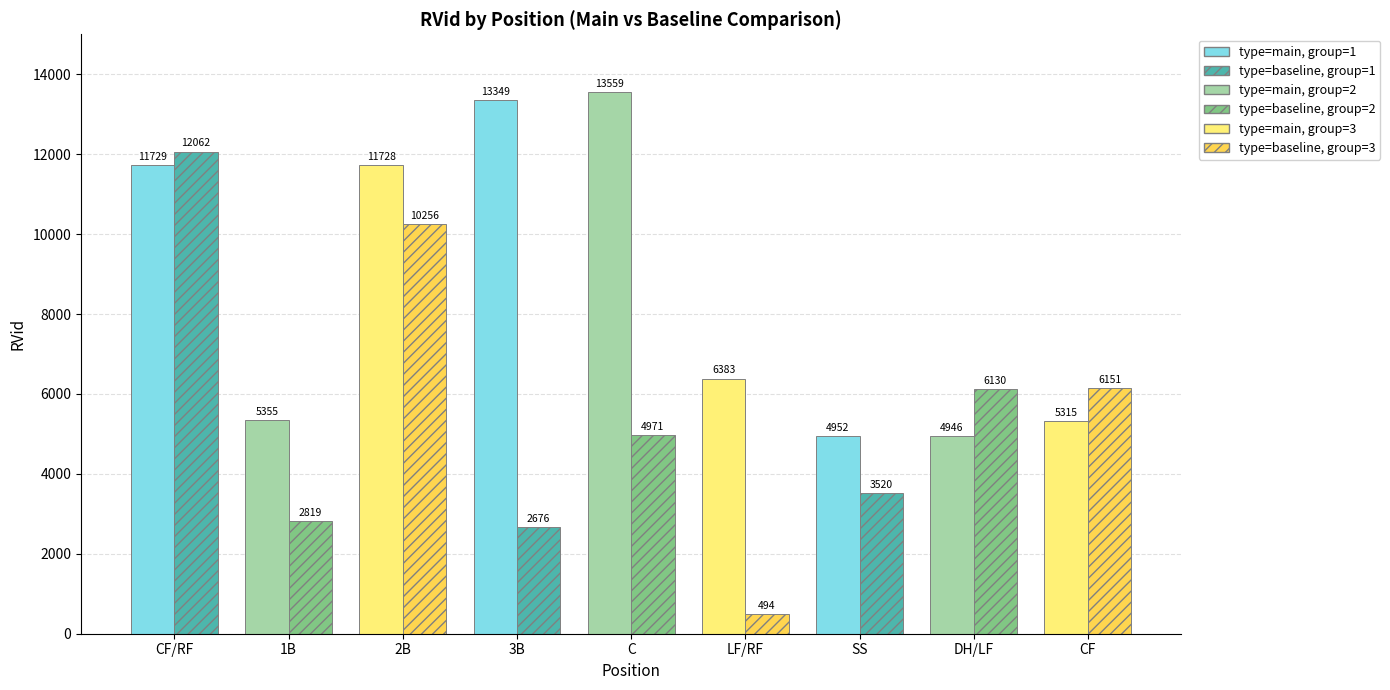

Is the value of RVid_baseline at CF/RF greater than the value of RVid_main at DH/LF?

Yes